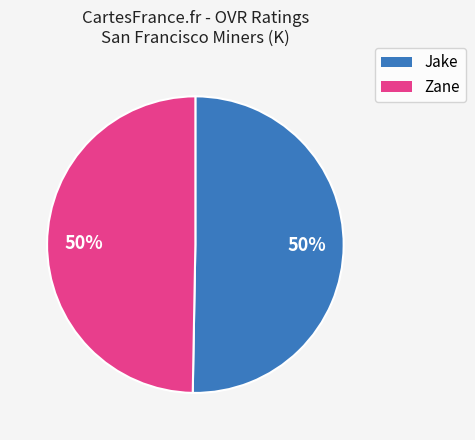

What percentage is the Jake slice, to the nearest percent?

50%